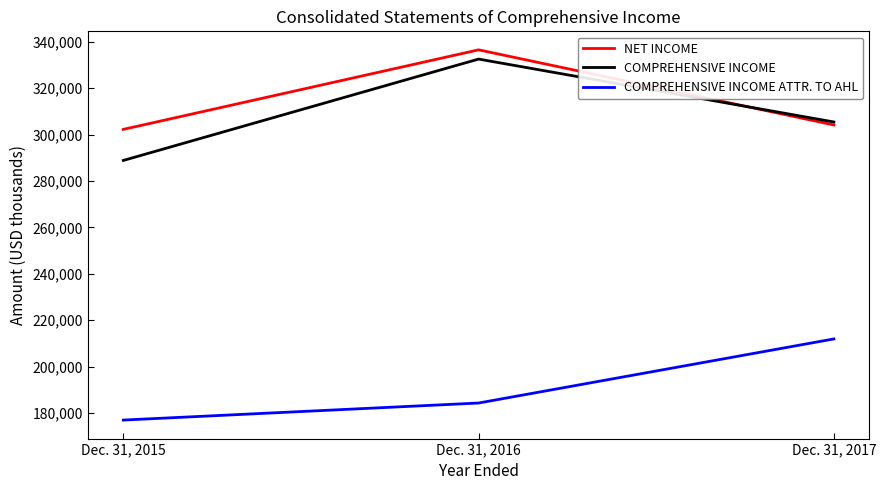

List the labels in order of COMPREHENSIVE INCOME value, largest first.

Dec. 31, 2016, Dec. 31, 2017, Dec. 31, 2015